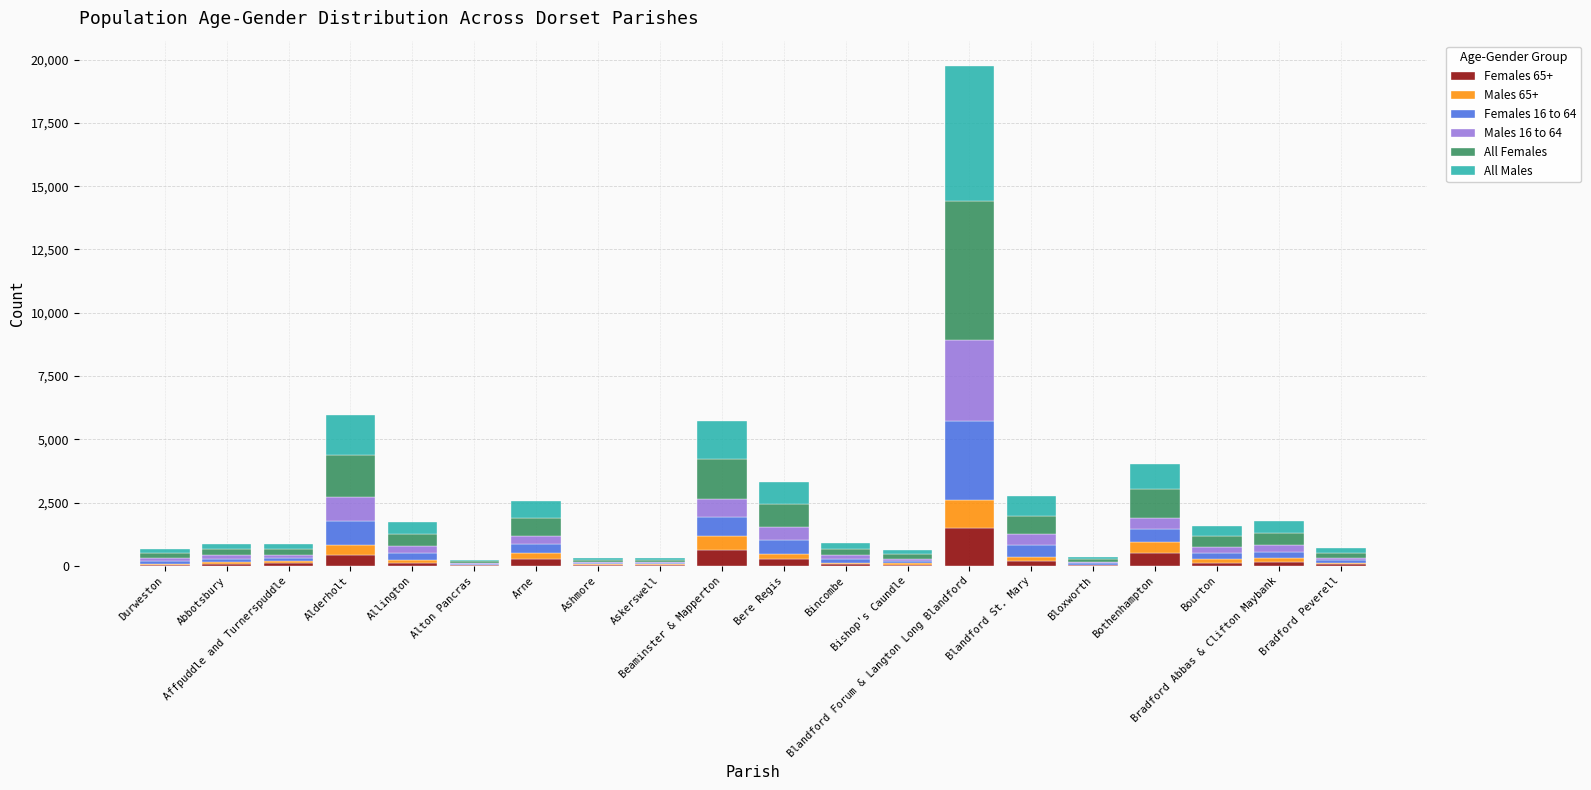

Are the bars grouped side by side (vs. stacked)?

No